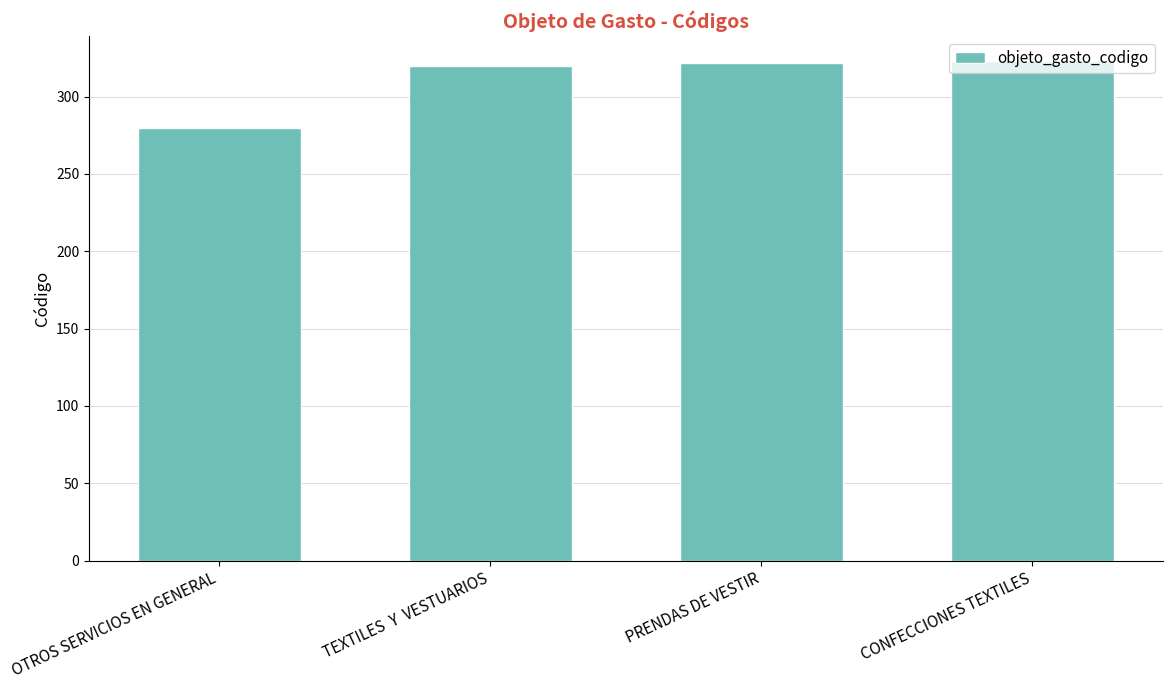

What is the average value?

311